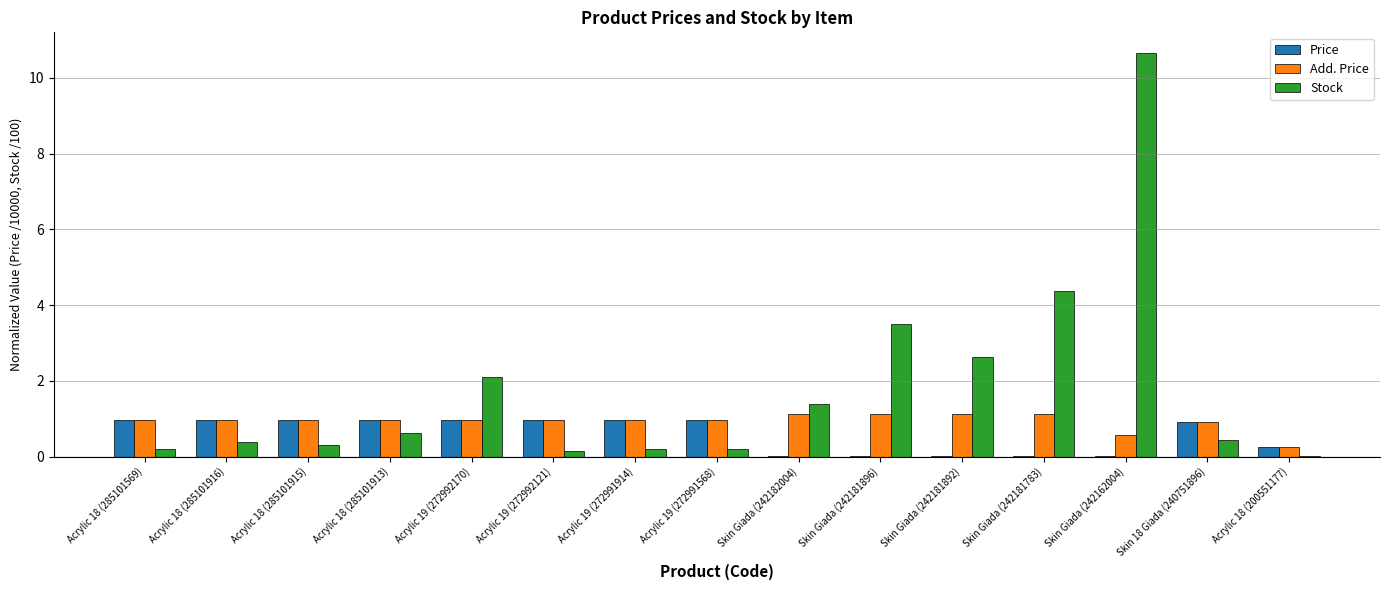

How many data points does each series have?

15